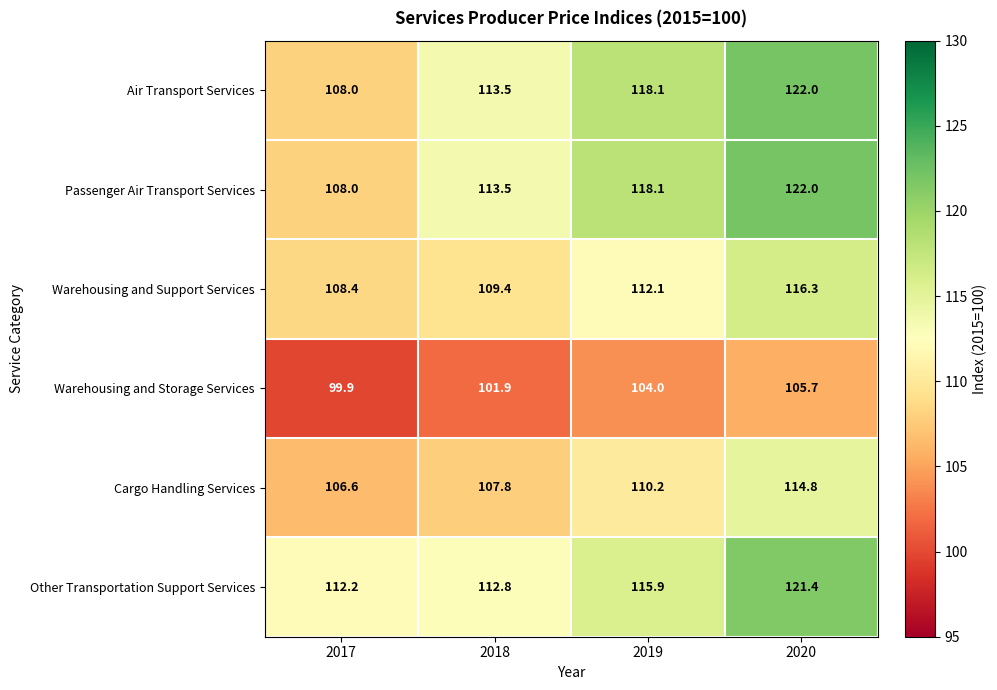

What is the maximum value shown in the chart?

122.0